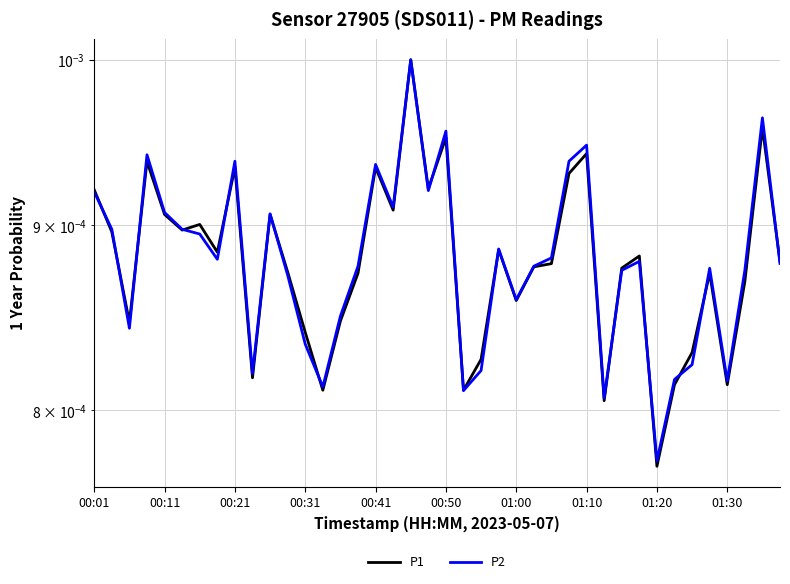

How many P1 values are between 0 and 1?

40